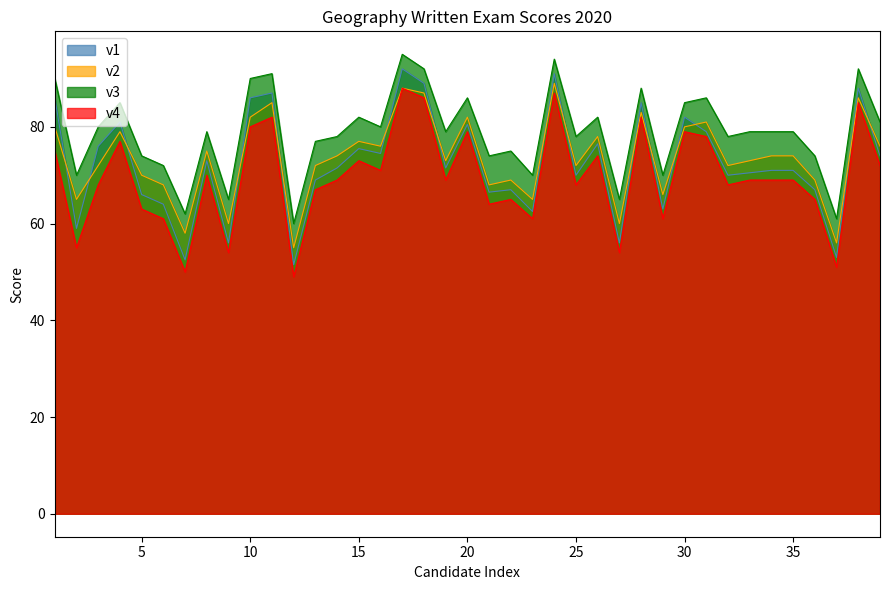

Is it true that v3 equals 80.0 at 3?

True